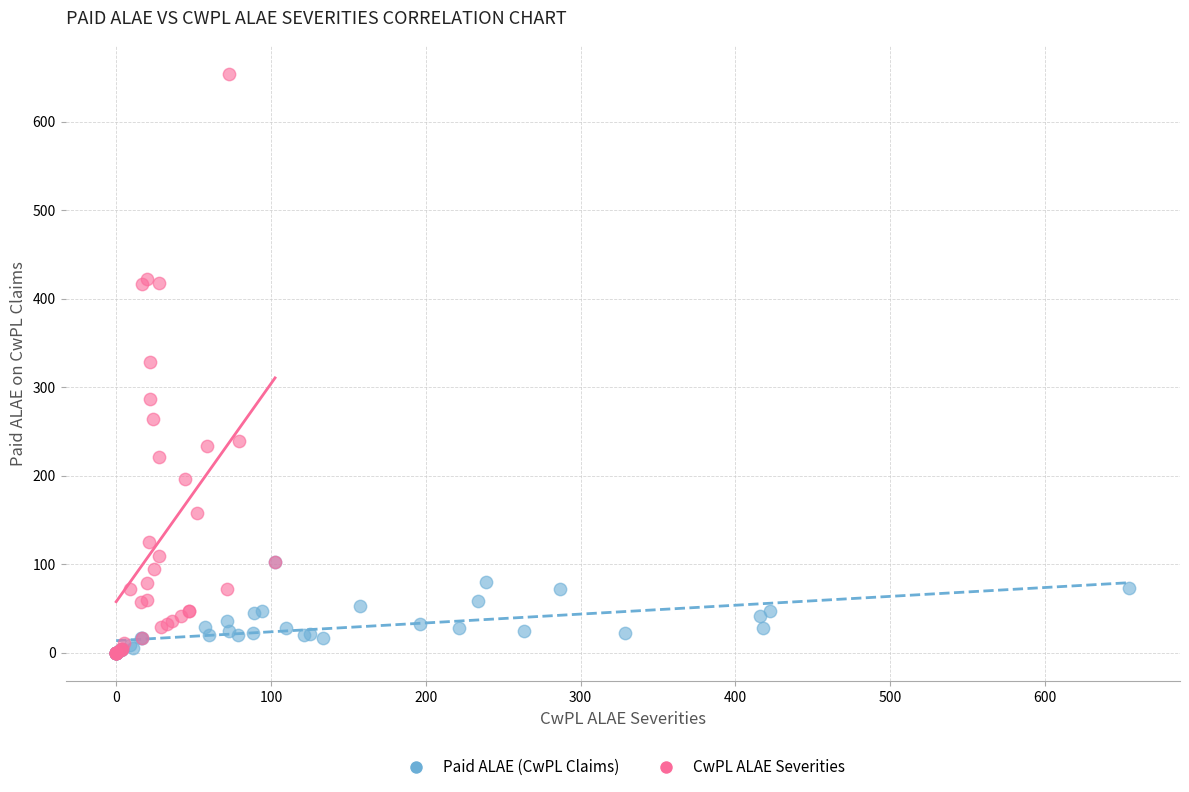

Which series has the widest spread of Y values?

CwPL ALAE Severities